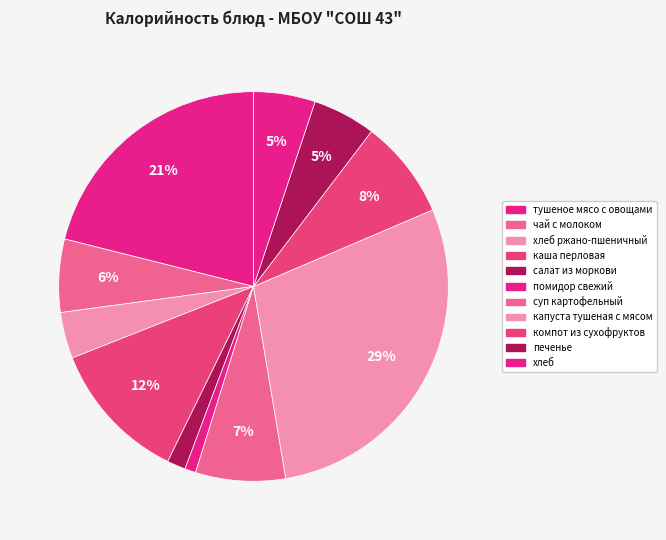

How many segments does this pie chart have?

11